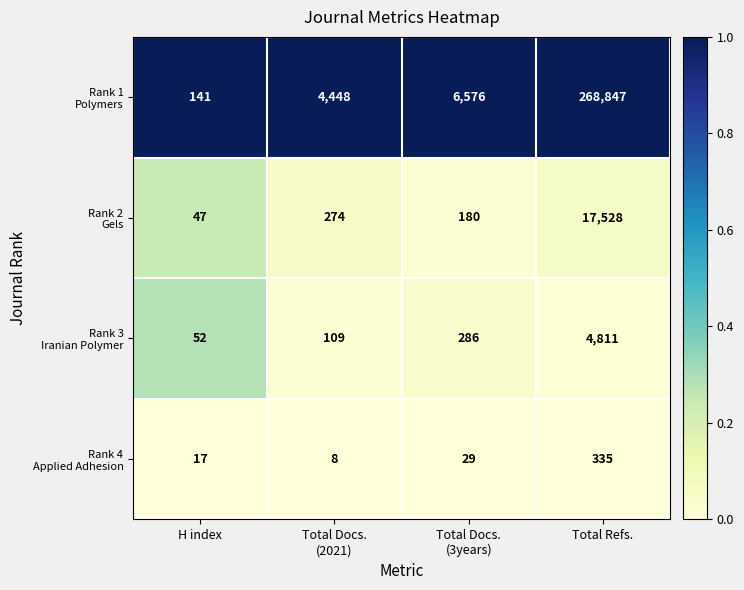

What is the spread (max minus min) of values at H index?

124